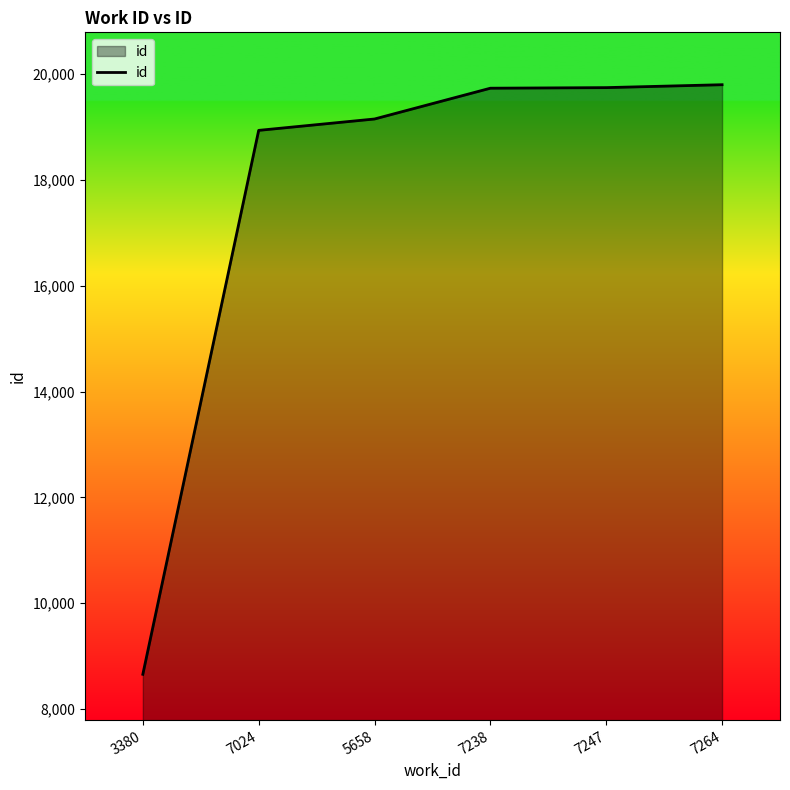

Between 3380 and 7238, which is larger?

7238